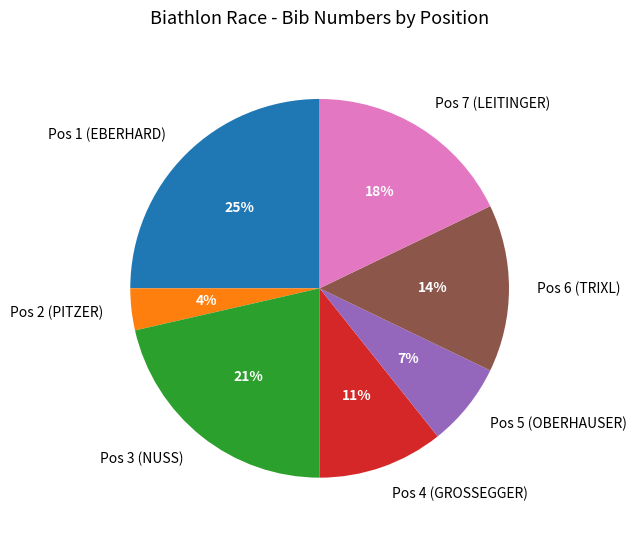

Between Pos 6 (TRIXL) and Pos 1 (EBERHARD), which is larger?

Pos 1 (EBERHARD)